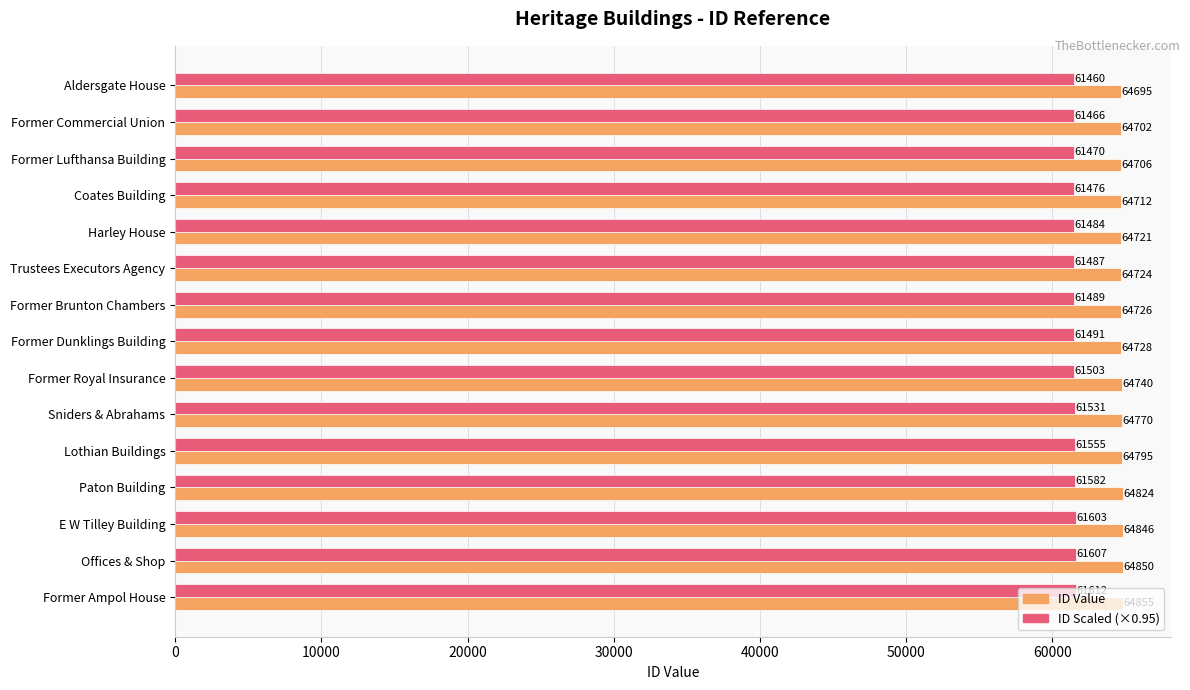

Which category has the highest value across all series?

Former Ampol House